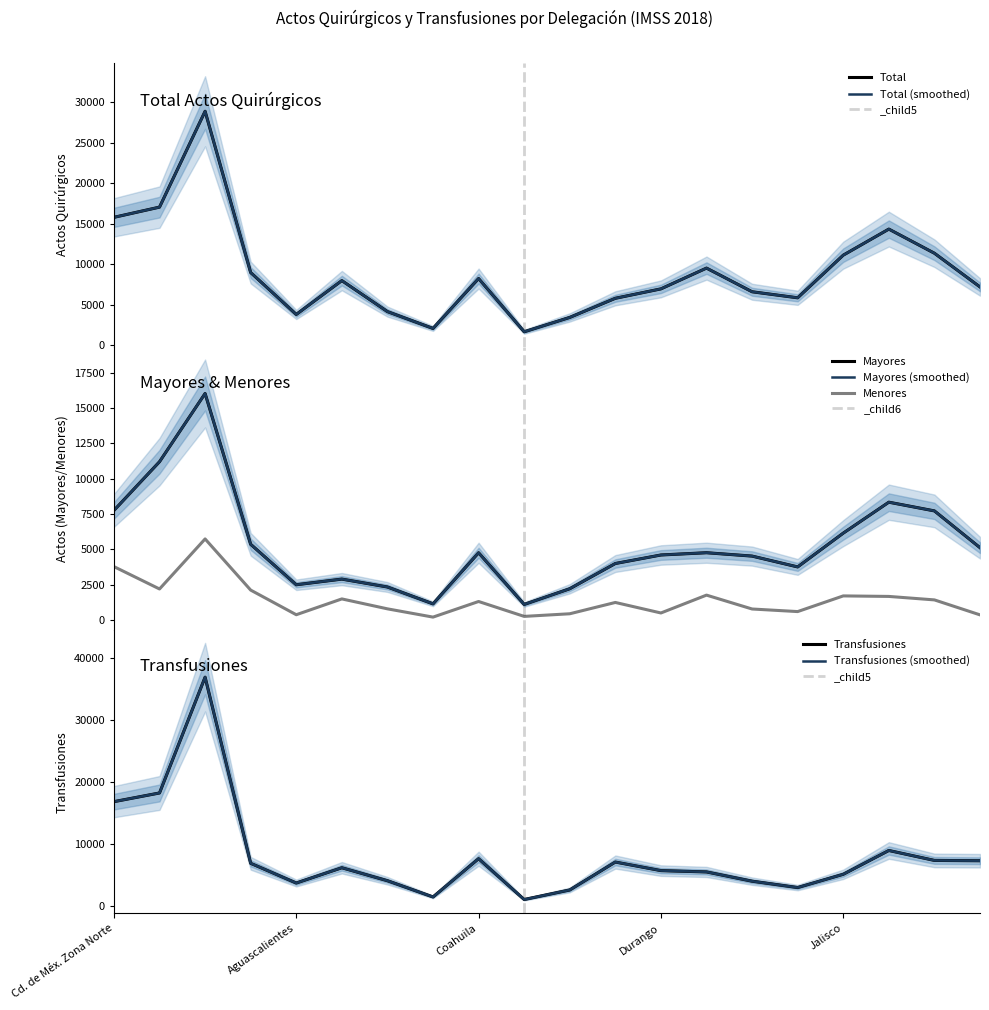

At how many categories does at least one series exceed 15088?

3